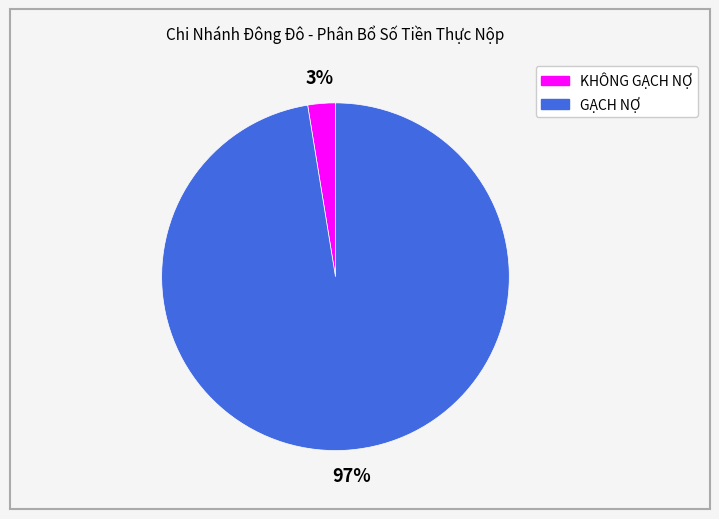

What percentage is the KHÔNG GẠCH NỢ slice, to the nearest percent?

3%